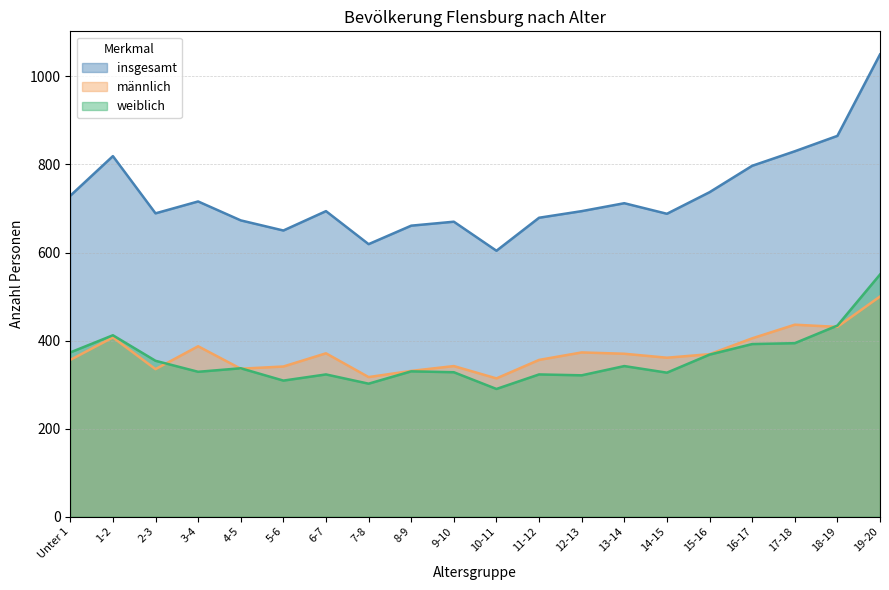

Between 5-6 and 9-10, which is larger?

9-10